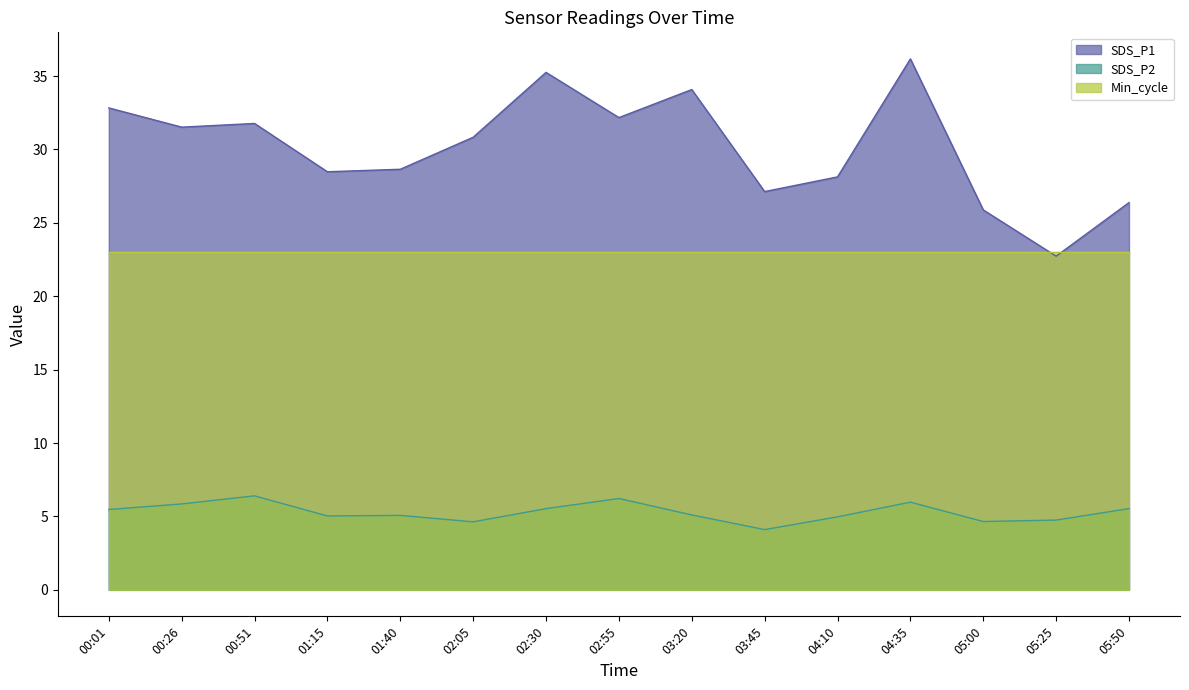

Count the number of categories in the chart.

15